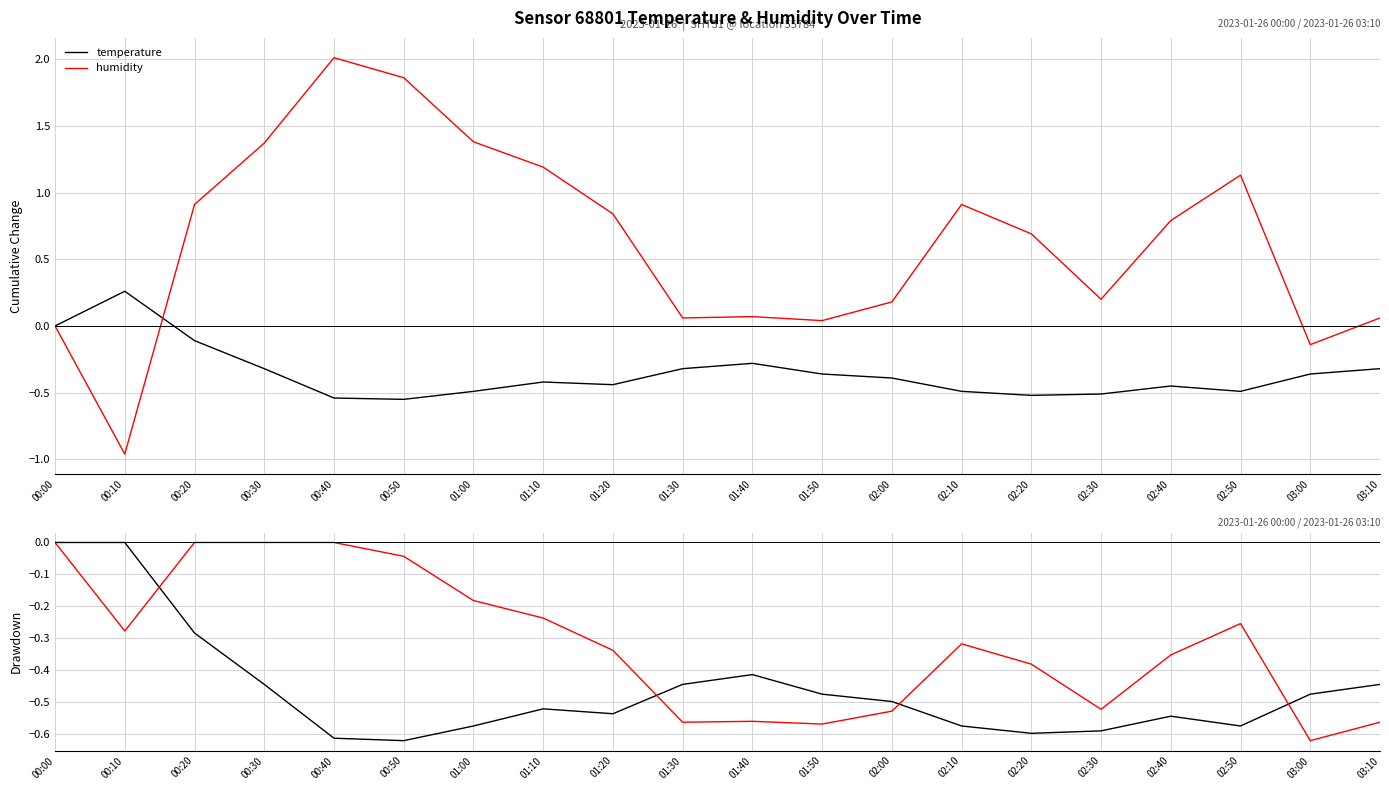

What is the total value across all series at 03:10?

-1.0